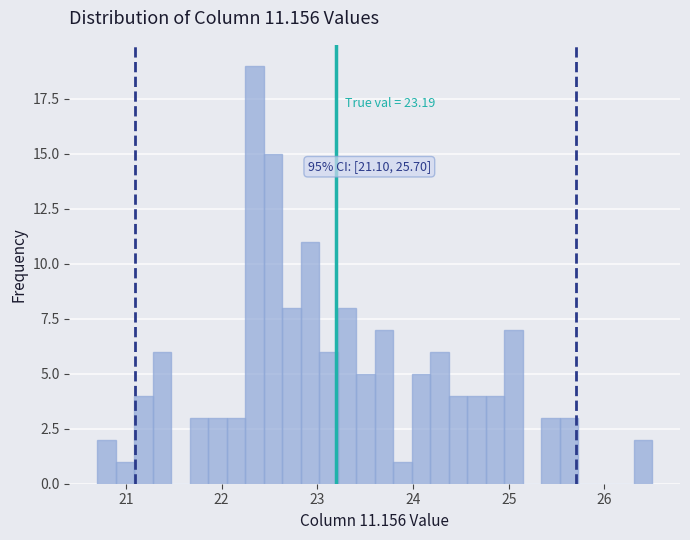

Read against the x-axis, roughly where is the centre of the tallest bar?

22.3